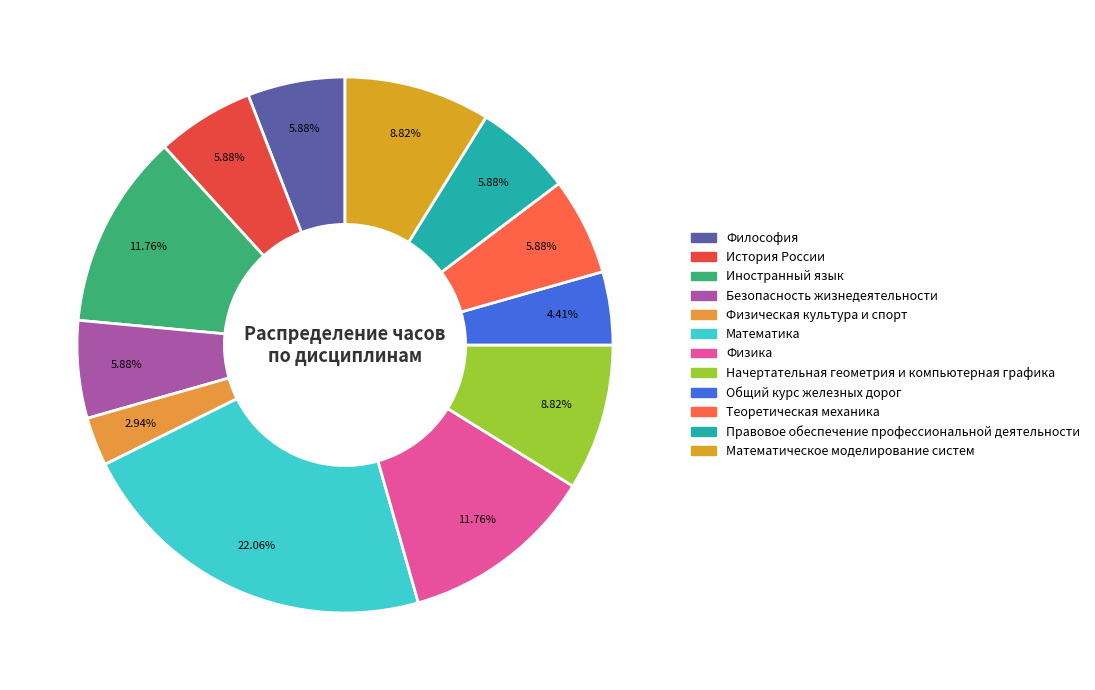

The Иностранный язык slice represents 3% of the pie. True or false?

False